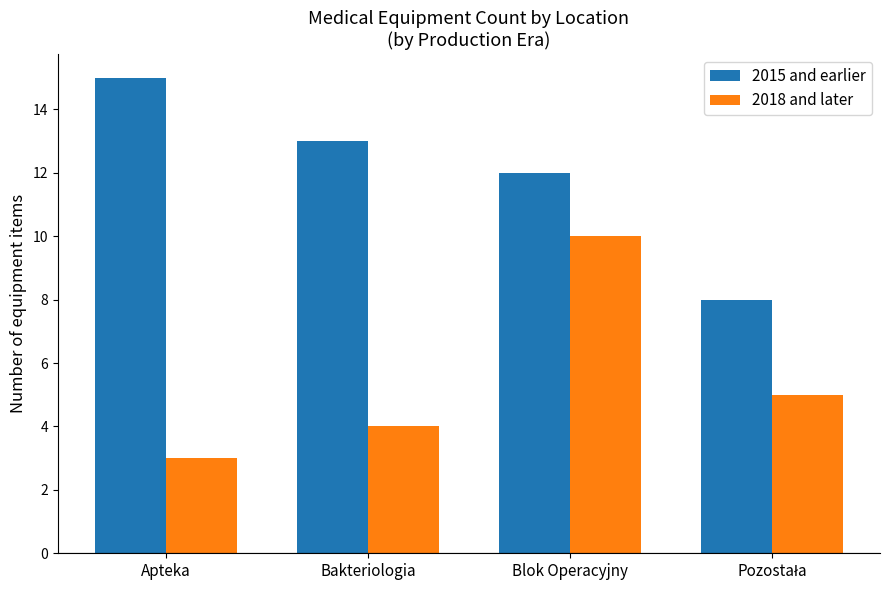

Is it true that 2018 and later equals 4 at Bakteriologia?

True